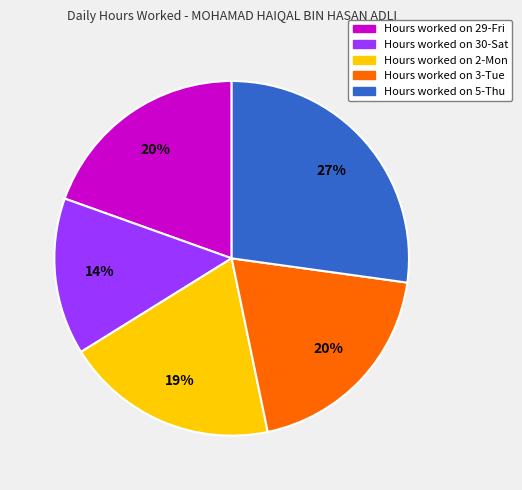

Does any single category account for the majority?

No